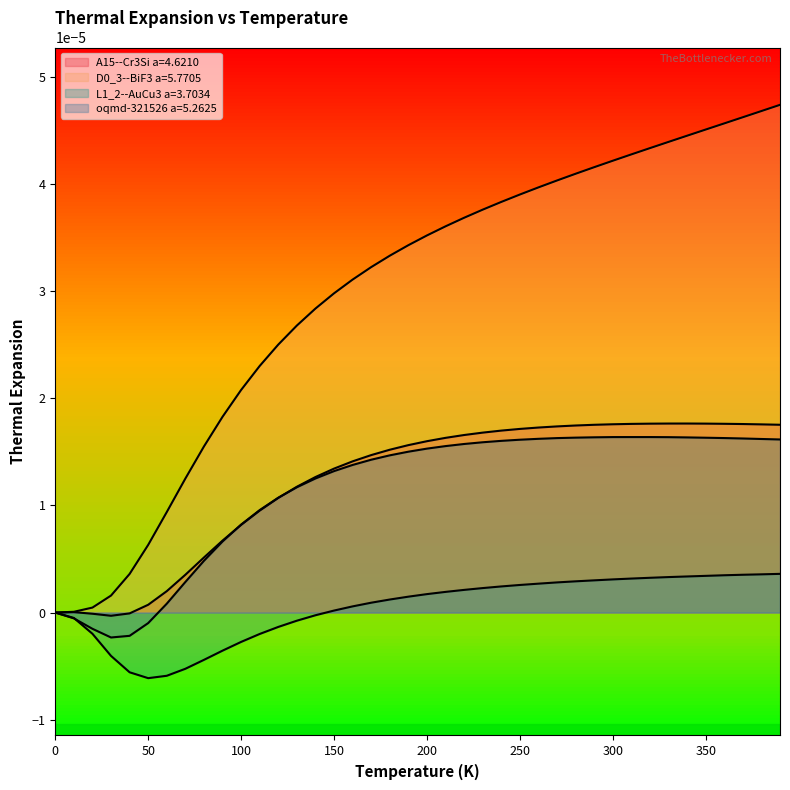

Is the value of oqmd-321526 a=5.2625 at 0.0 greater than the value of L1_2--AuCu3 a=3.7034 at 200.0?

No